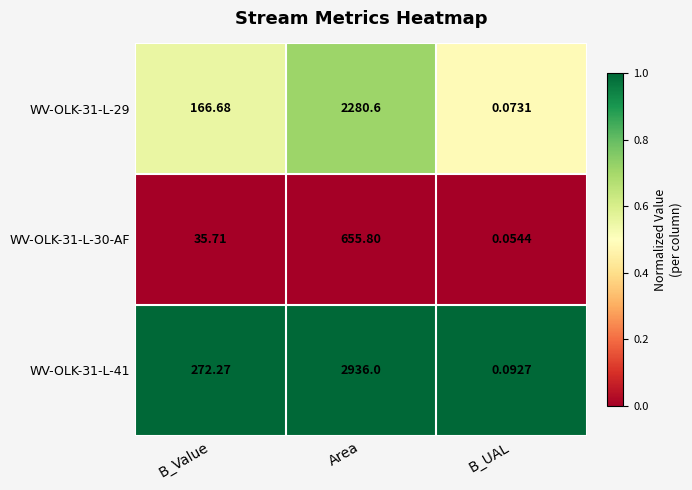

Which series has the largest range (max minus min)?

WV-OLK-31-L-41